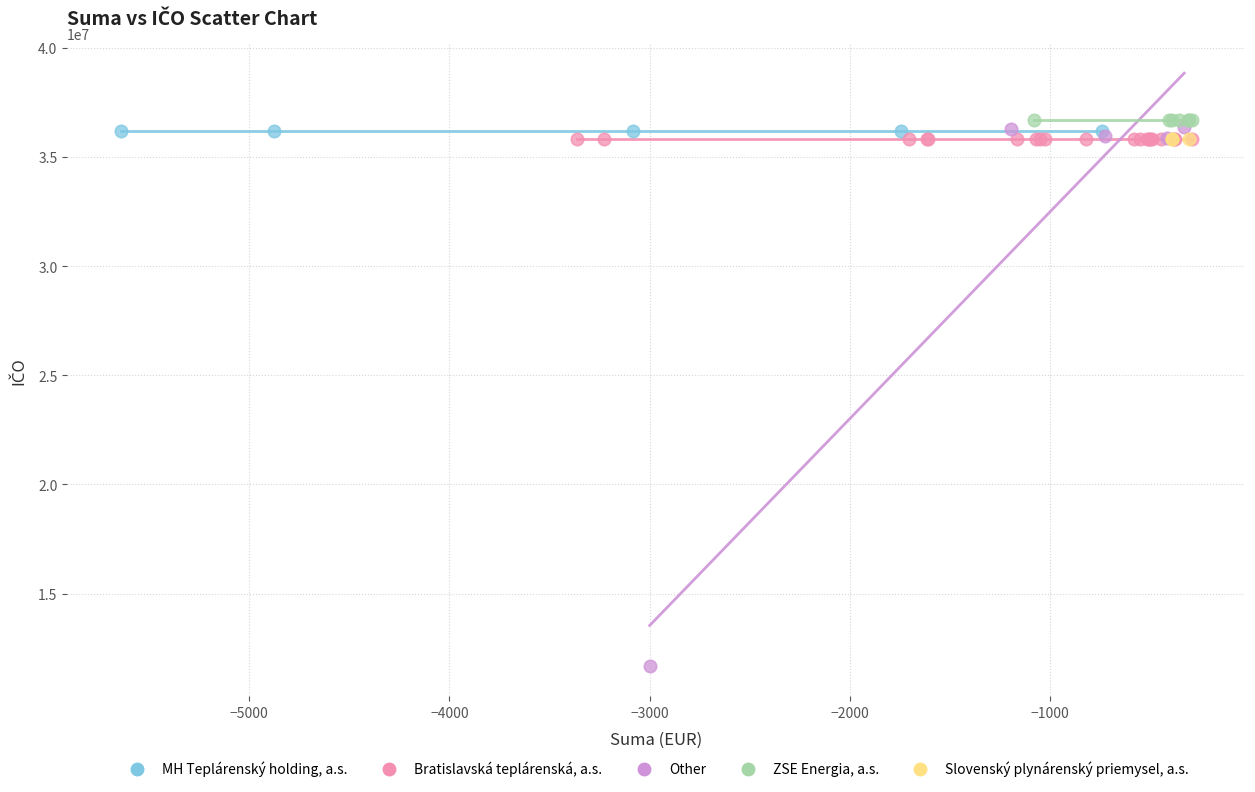

Which series reaches the minimum Y coordinate?

Other